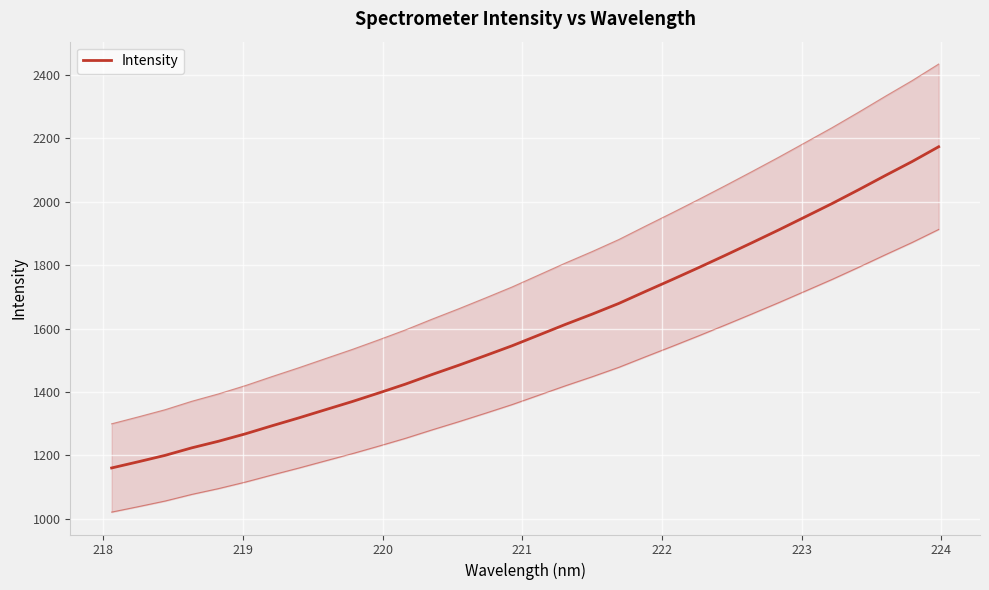

The value at 9 is 859.7. True or false?

False